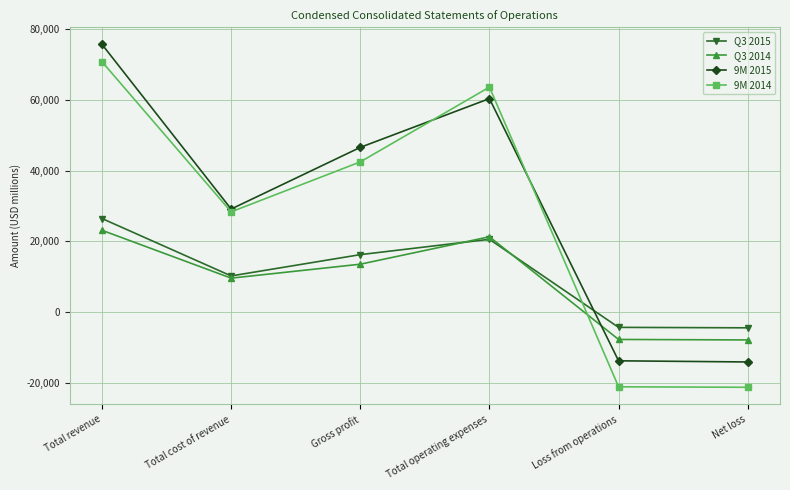

Is it true that 9M 2014 equals 27583 at Gross profit?

False